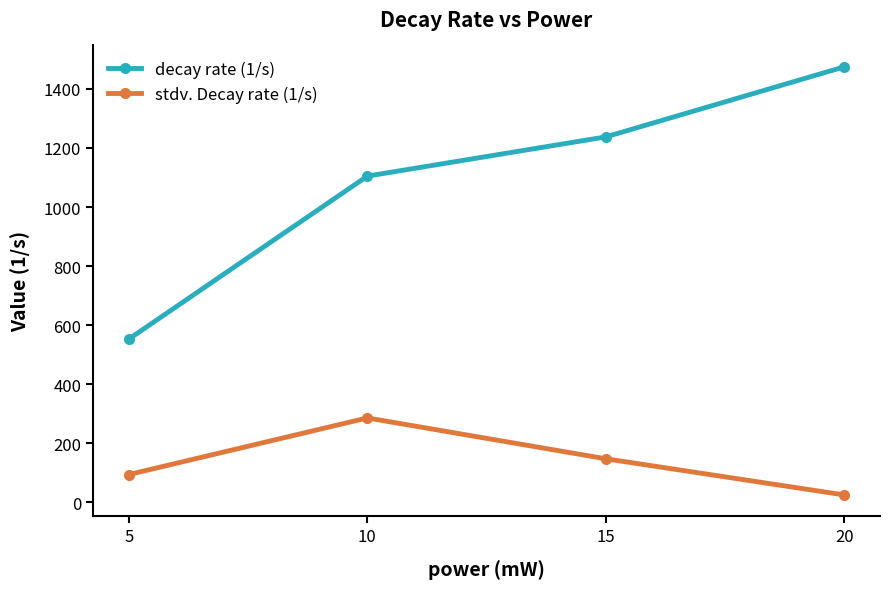

Reading left to right, list all the values displayed in this chart.

decay rate (1/s): 553.2	1104.5	1237.3	1474.4
stdv. Decay rate (1/s): 94.5	286.1	147.8	25.5